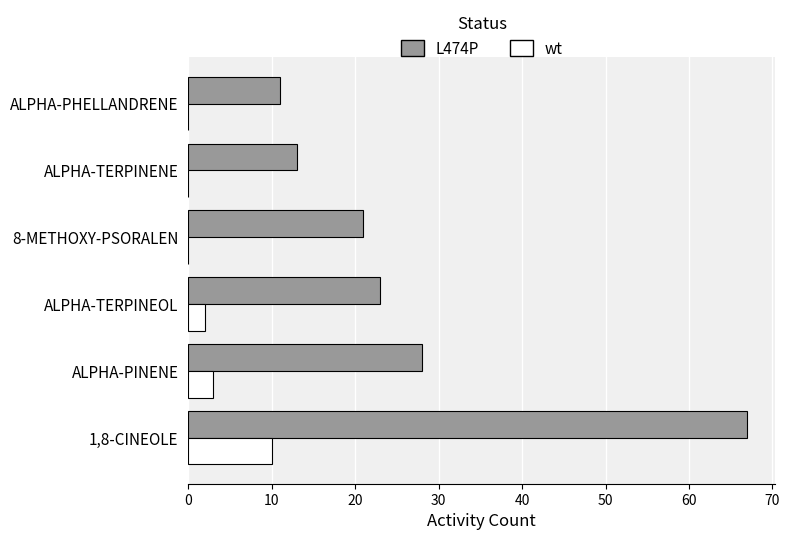

True or false: wt has a value of 0 at ALPHA-PHELLANDRENE.

True